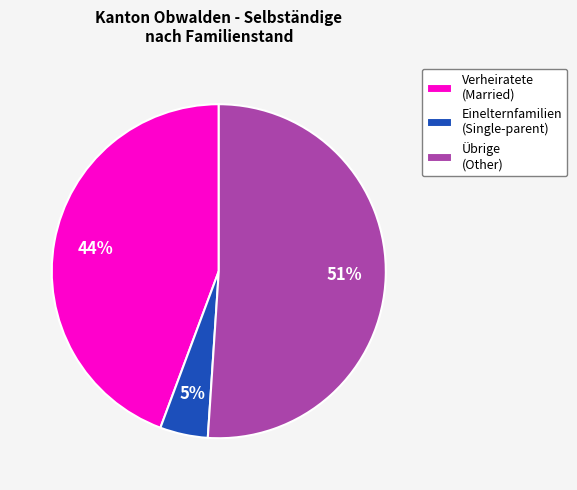

Is the sum of Übrige (Other) and Verheiratete (Married) greater than half?

Yes